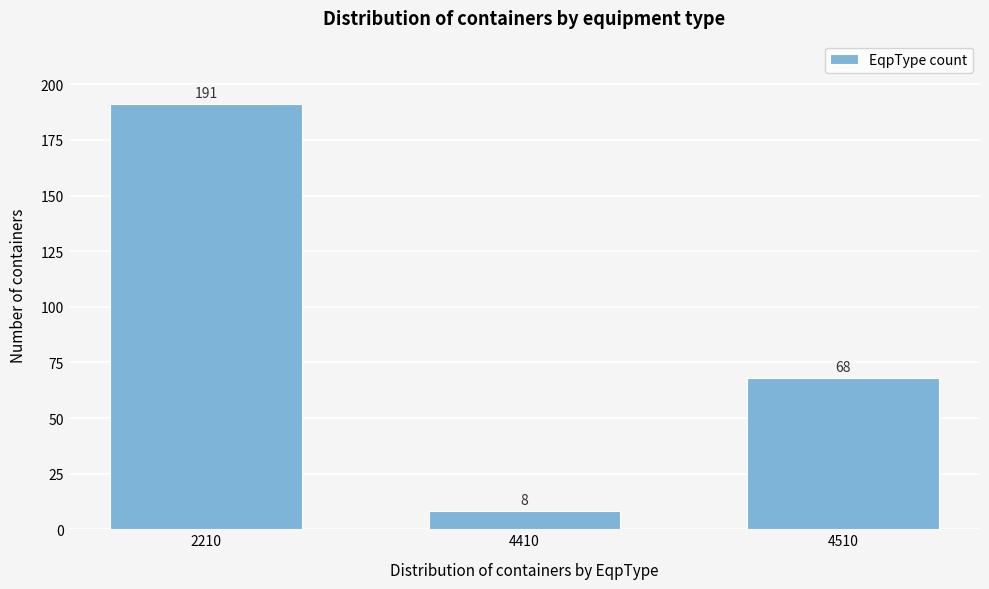

Reading right to left, transcribe all the data shown in this chart.

68	8	191